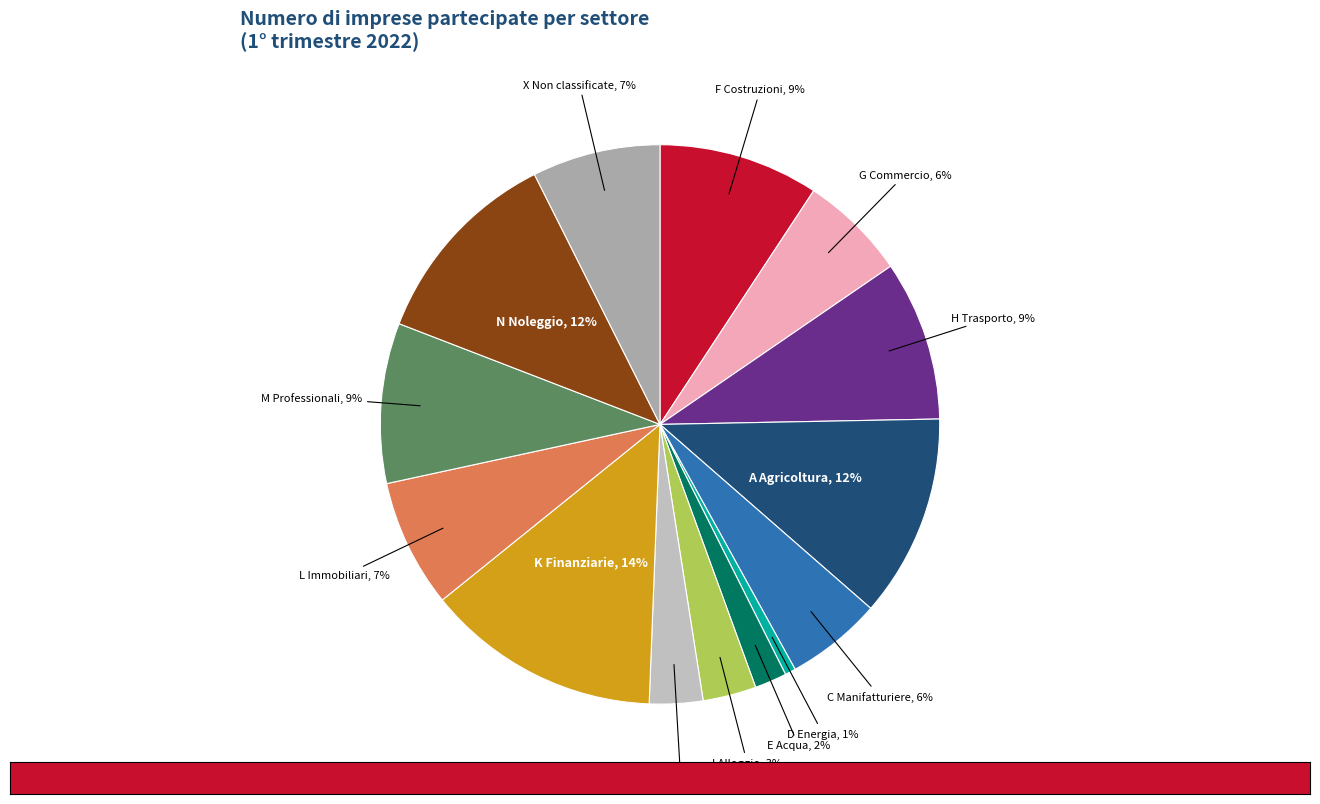

Rank the categories by value from highest to lowest.

K Attivita finanziarie e assicurative, A Agricoltura silvicoltura pesca, N Noleggio agenzie di viaggio, F Costruzioni, H Trasporto e magazzinaggio, M Attivita professionali scientifiche, L Attivita immobiliari, X Imprese non classificate, G Commercio all ingrosso e al dettaglio, C Attivita manifatturiere, I Attivita dei servizi di alloggio, J Servizi di informazione e comunicazione, E Fornitura di acqua reti fognarie, D Fornitura di energia elettrica gas